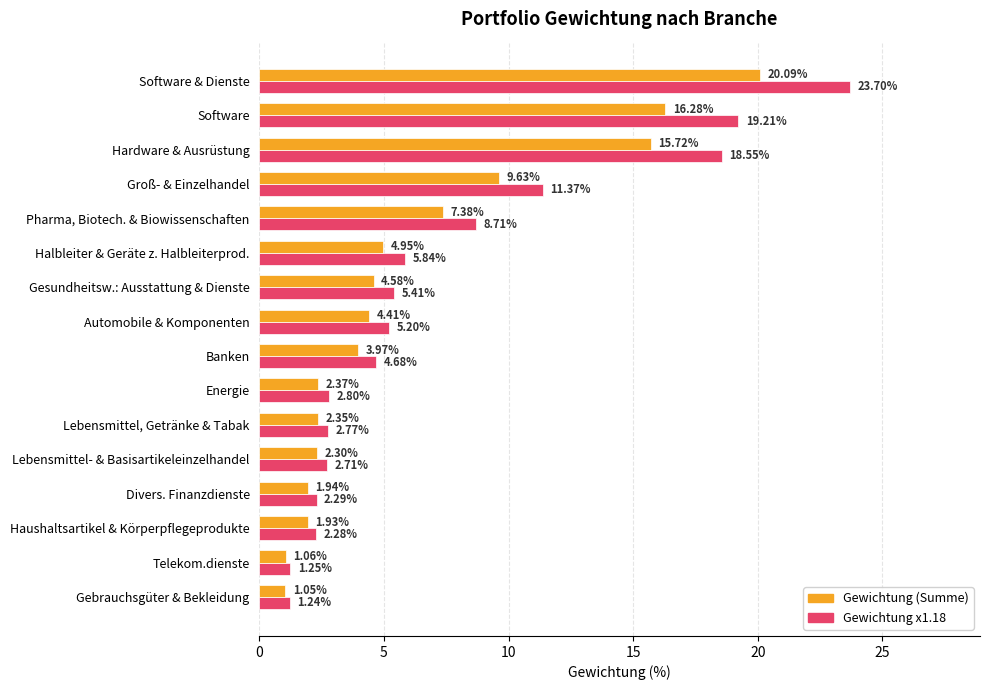

What is the difference between the highest and lowest values at Pharma, Biotech. & Biowissenschaften?

1.3